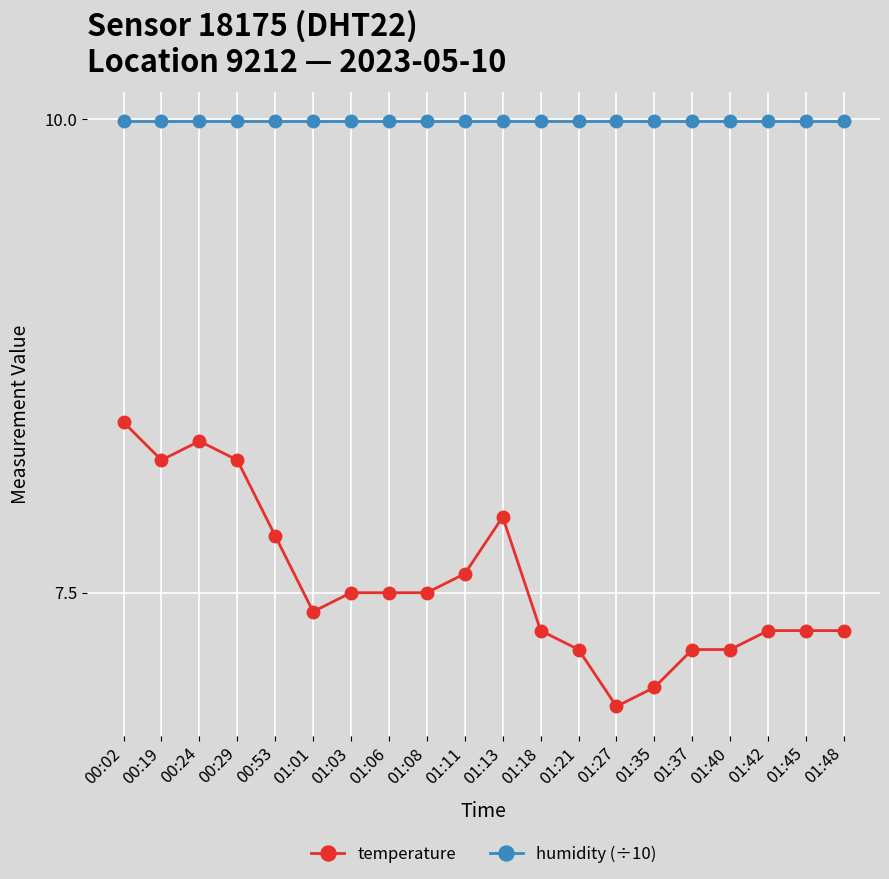

Rank the series by their average value, from lowest to highest.

temperature, humidity (÷10)